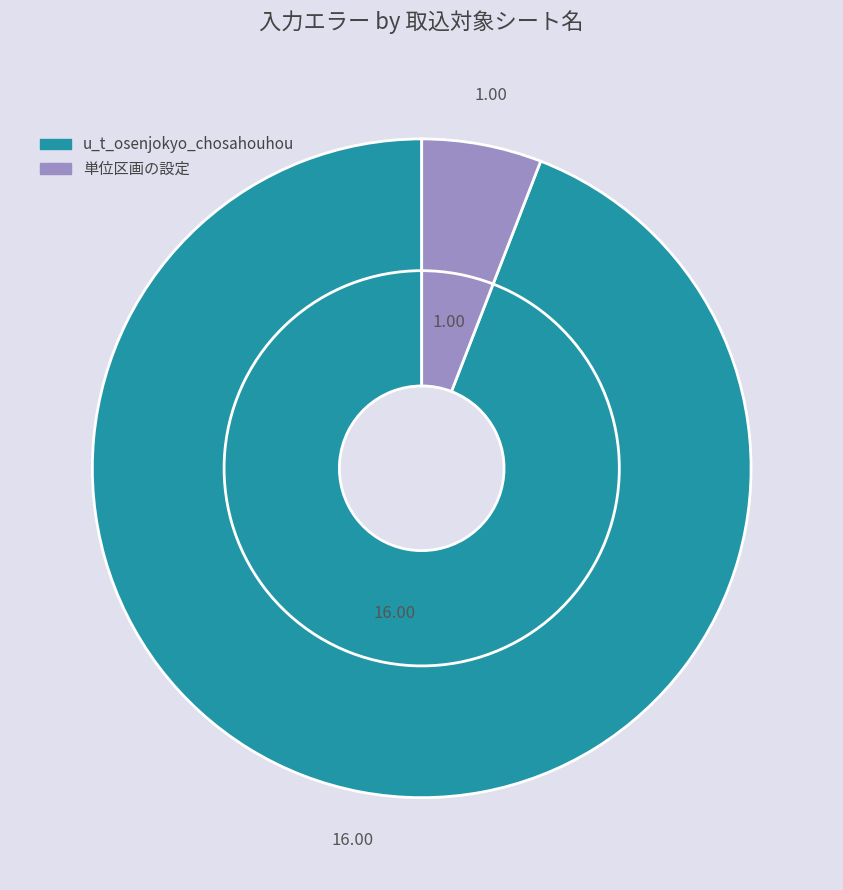

What is the change in value from u_t_osenjokyo_chosahouhou to 単位区画の設定?

-15